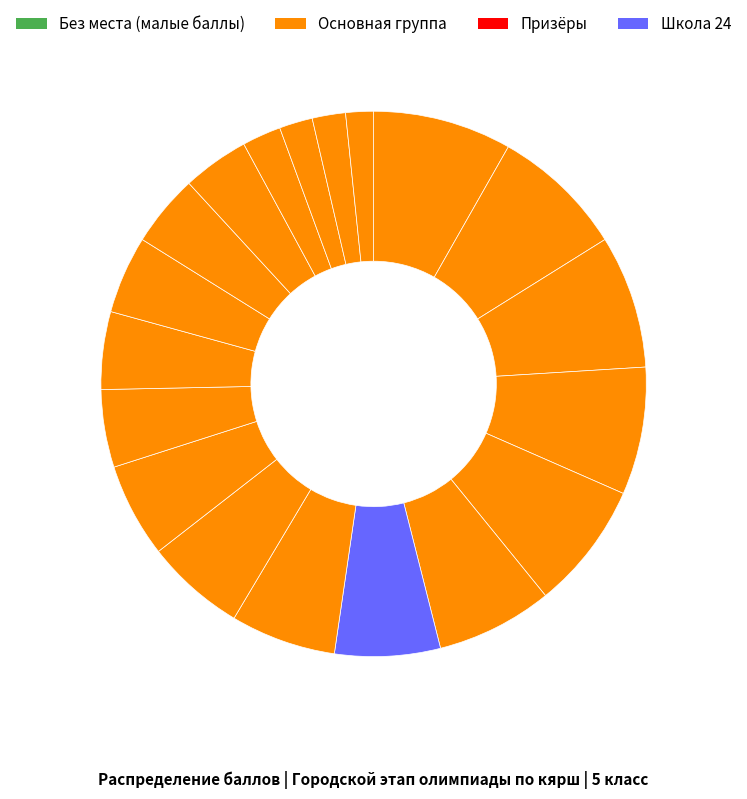

How many segments does this pie chart have?

19